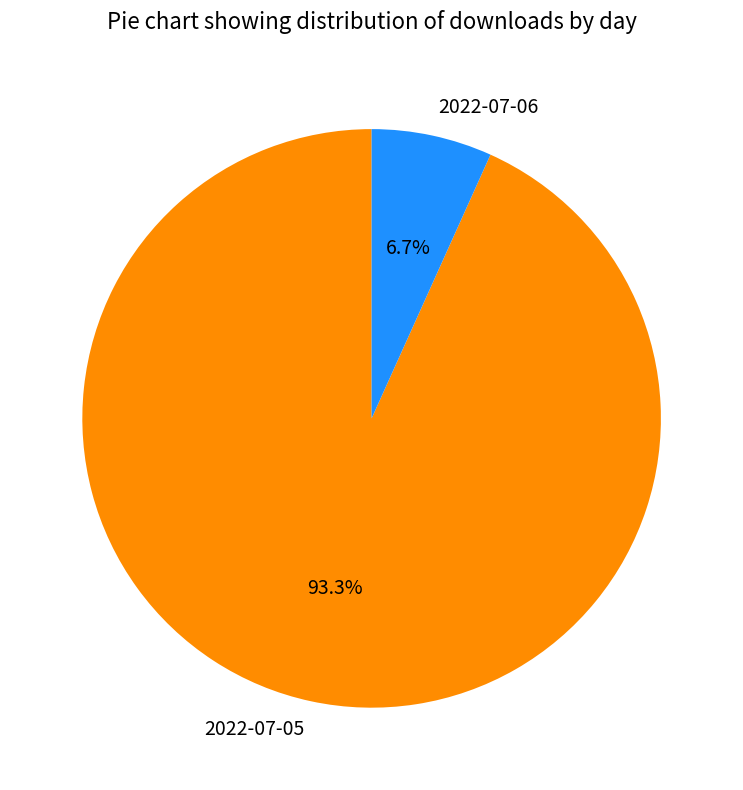

Is it true that 2022-07-05 is 99% of the pie?

False